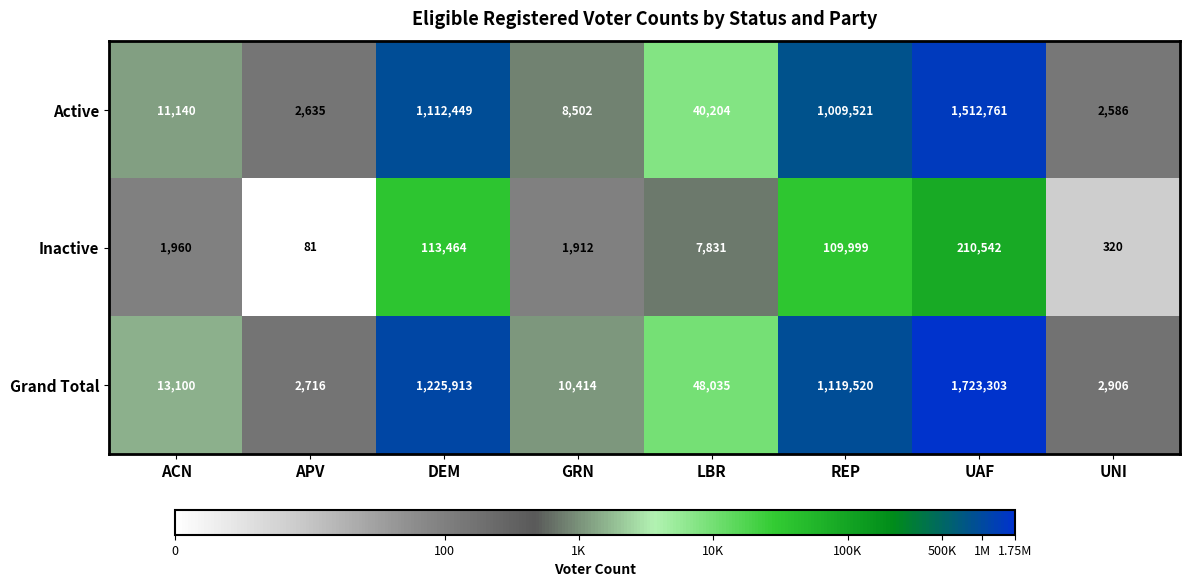

What is the approximate value of Grand Total at APV?

2716